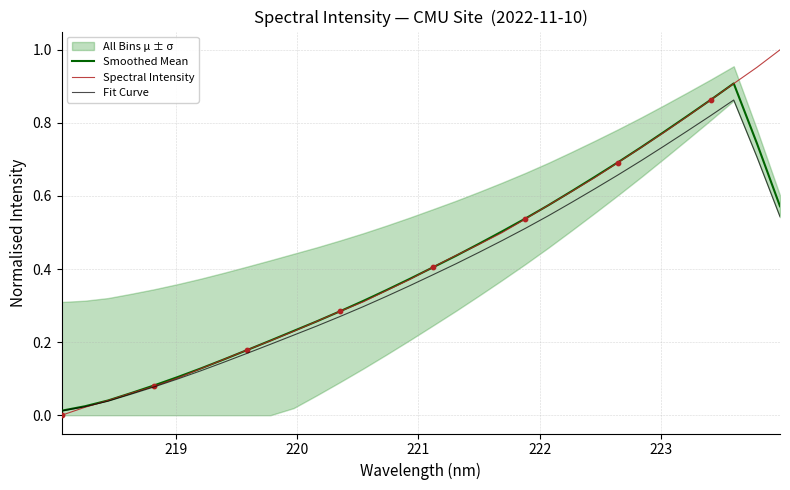

At how many categories does at least one series exceed 0?

32